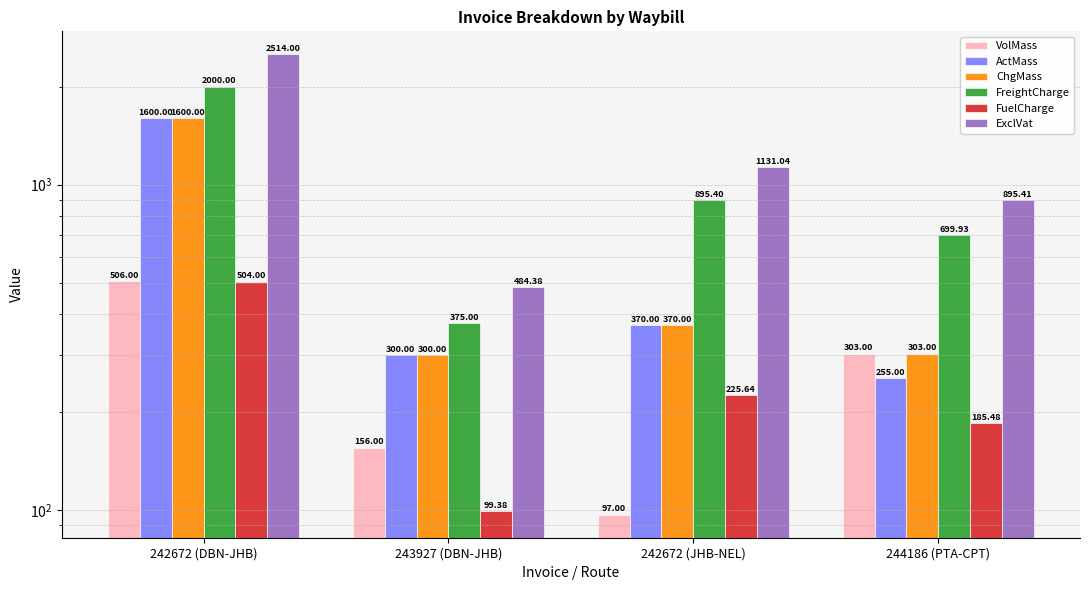

Is it true that ExclVat equals 1565.5 at 244186 (PTA-CPT)?

False